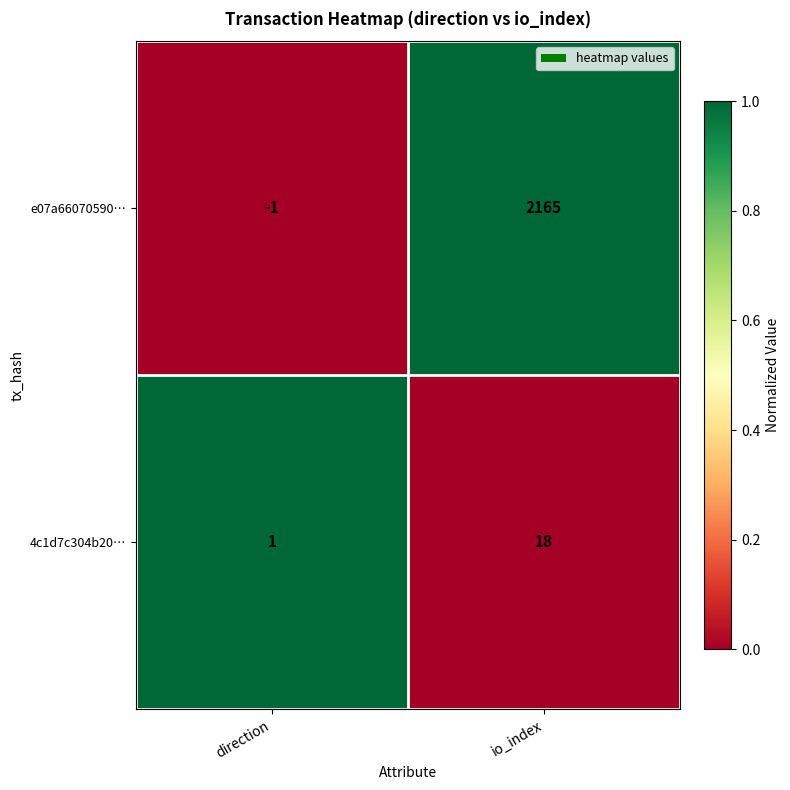

True or false: 4c1d7c304b20… has a value of 5 at io_index.

False